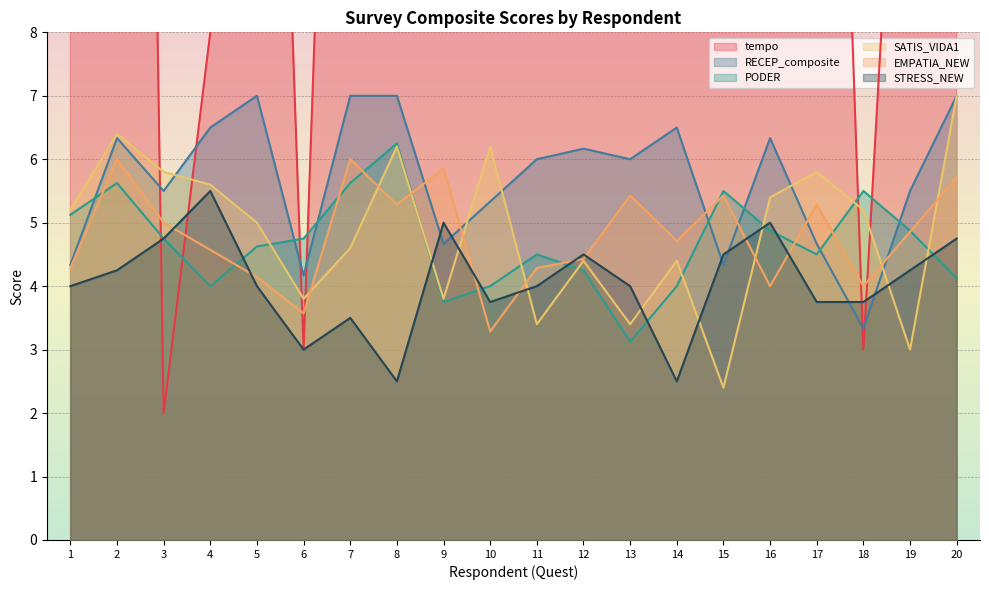

At which label is PODER closest to 4?

4